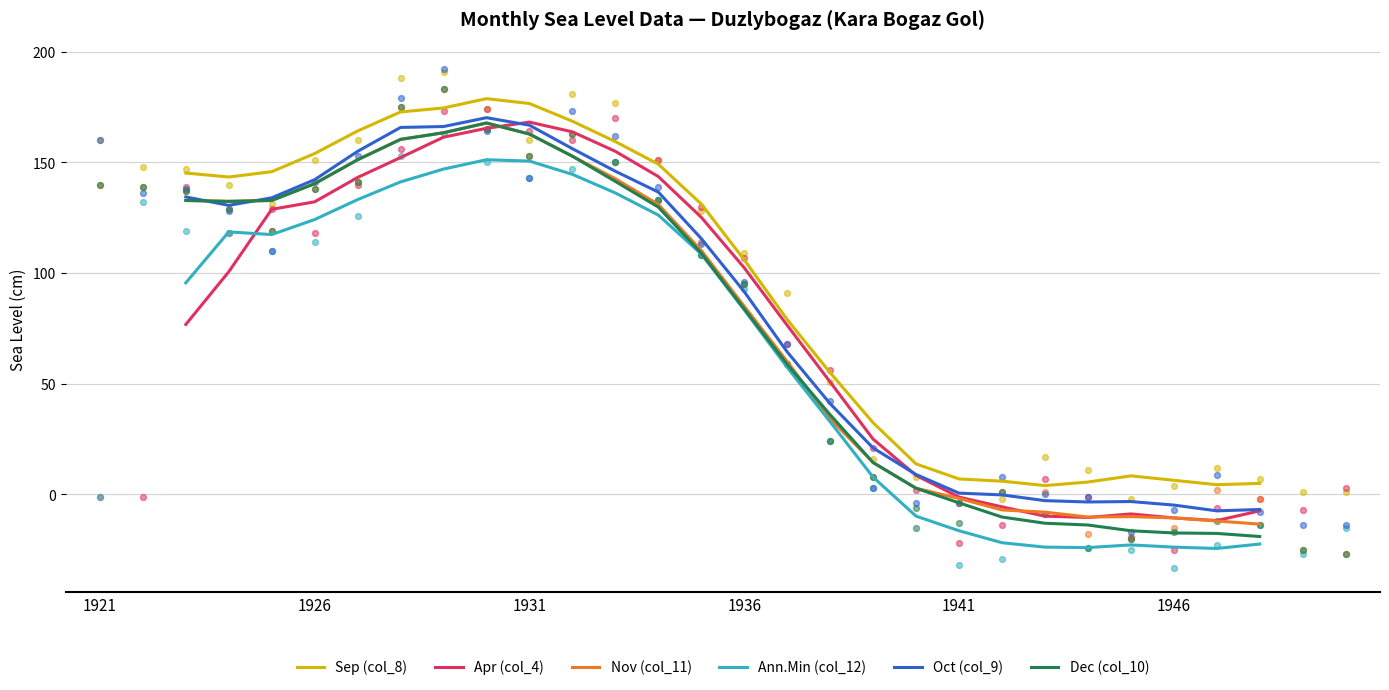

Which series has the widest spread of Y values?

Dec (col_10)